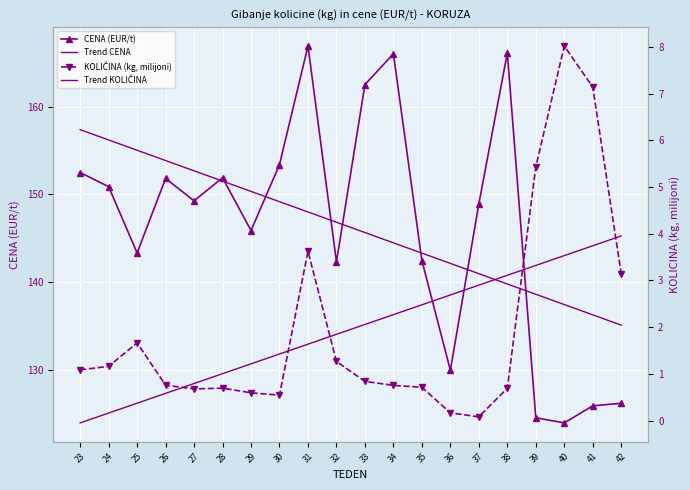

At 40, list the series in order from smallest to largest.

Trend KOLIČINA, KOLIČINA (kg, milijoni), CENA (EUR/t), Trend CENA